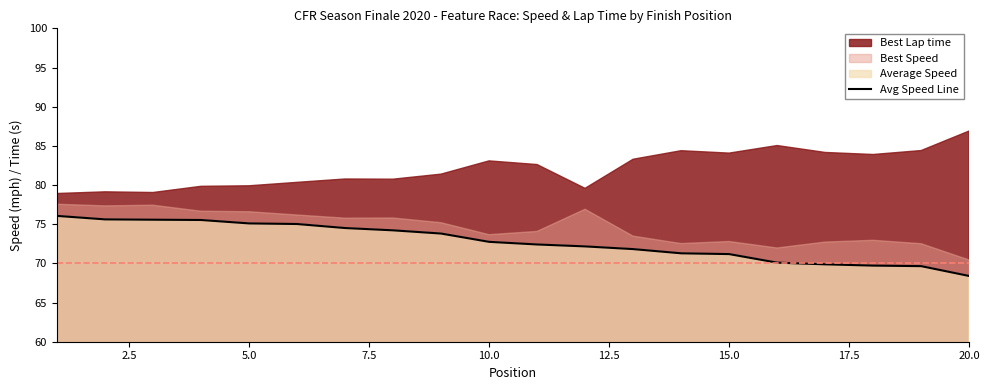

The Avg Speed Line series shows 71.2 at 15.0. True or false?

True